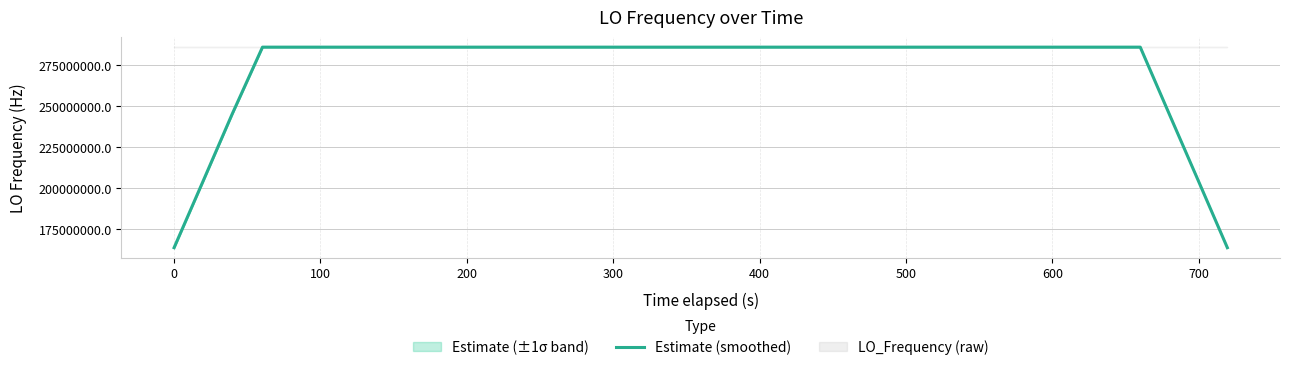

What is the highest value of the Estimate (smoothed) series?

286047001.5